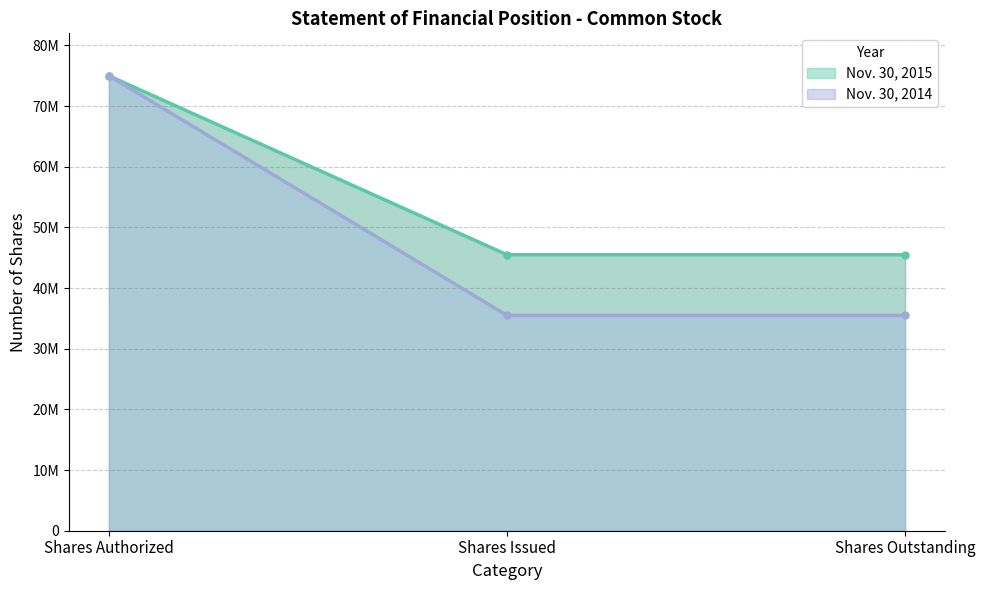

True or false: Nov. 30, 2015 and Nov. 30, 2014 intersect in this chart.

False